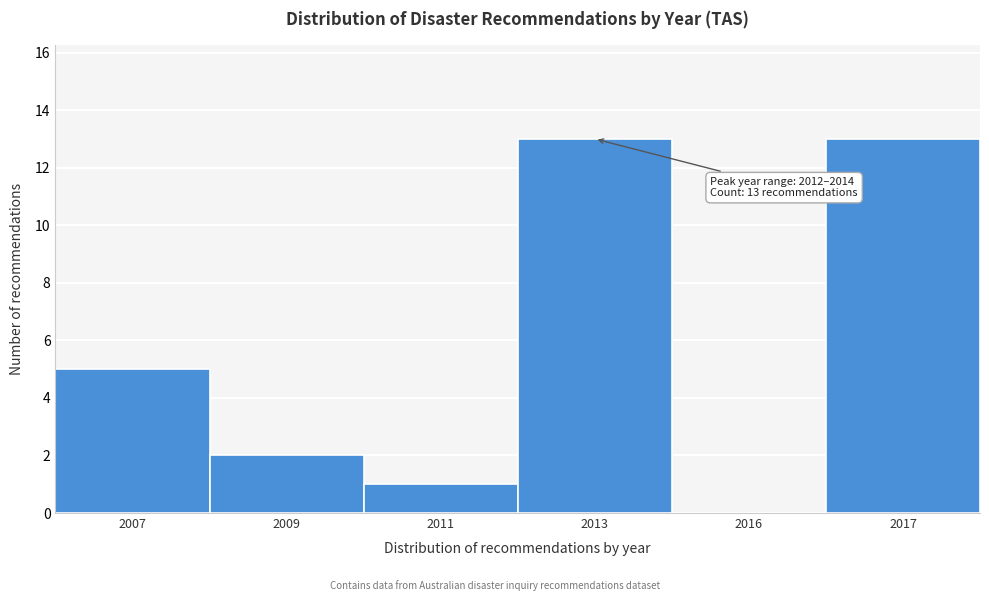

Reading left to right, extract all data points from this chart.

2007=5	2009=2	2011=1	2013=13	2016=0	2017=13